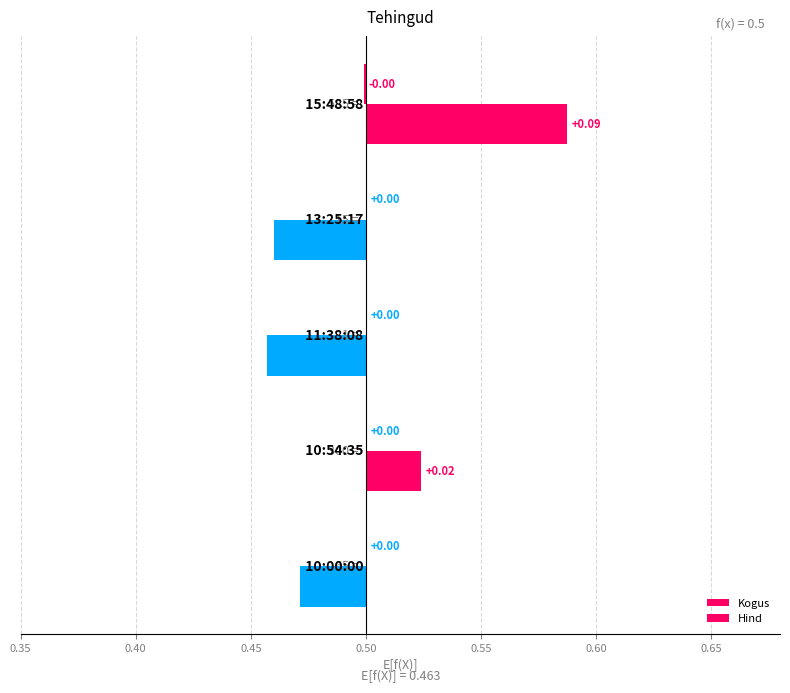

How many categories are shown in the chart?

5